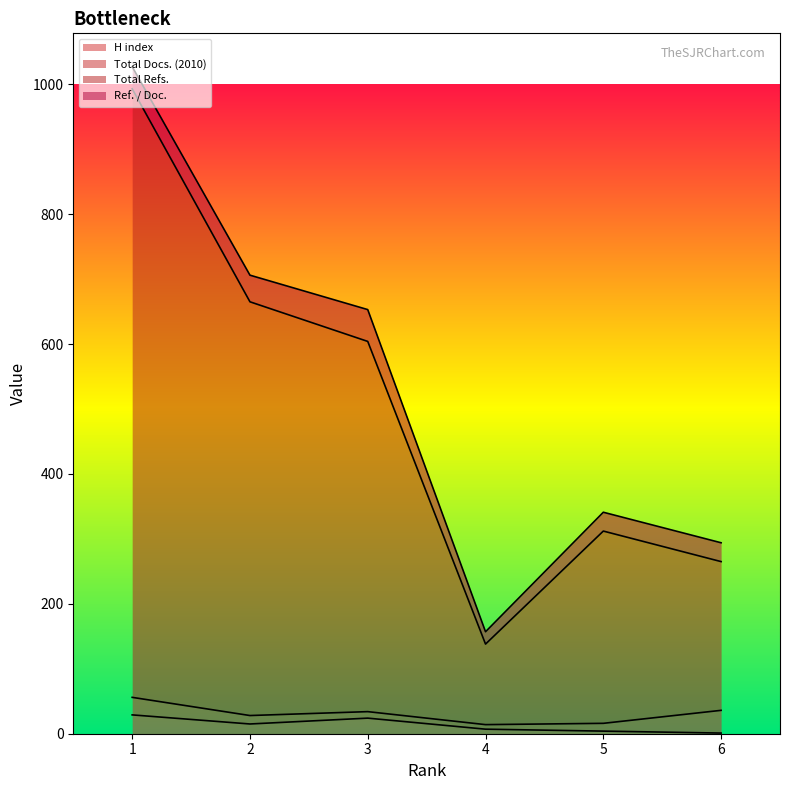

How many data points does each series have?

6